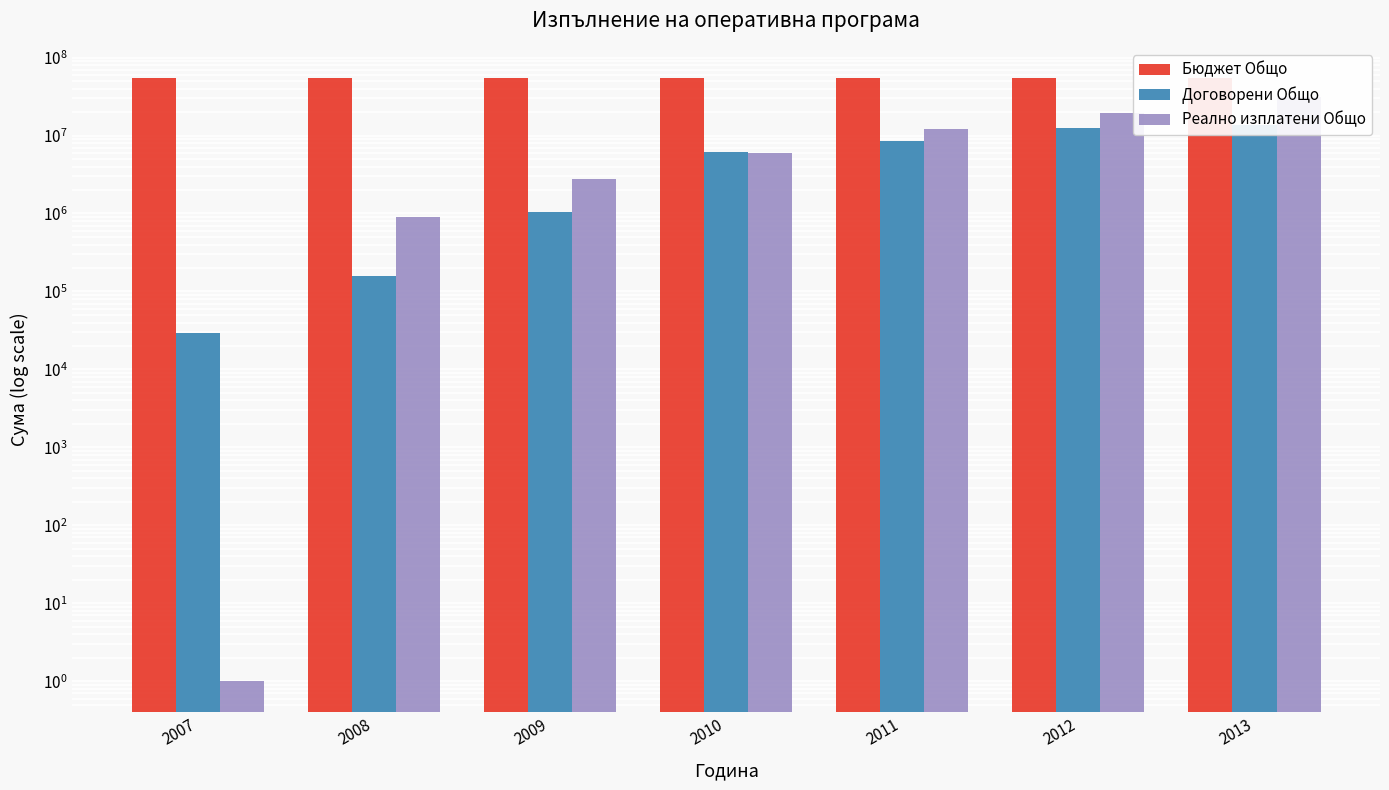

What is the value of the Договорени Общо bar at the 7th from the left?

13764114.3